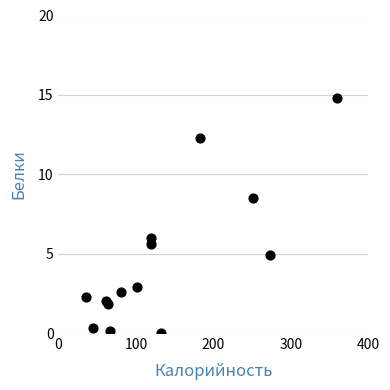

What Y value in the scatter plot is closest to 7?

6.0